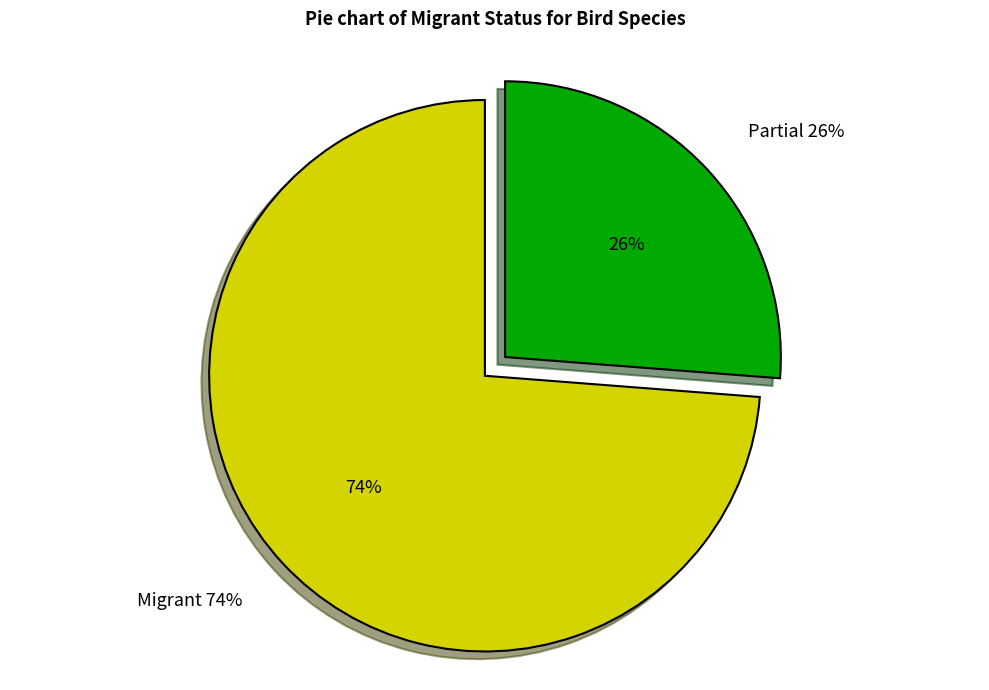

To the nearest percent, what portion does Partial represent?

26%